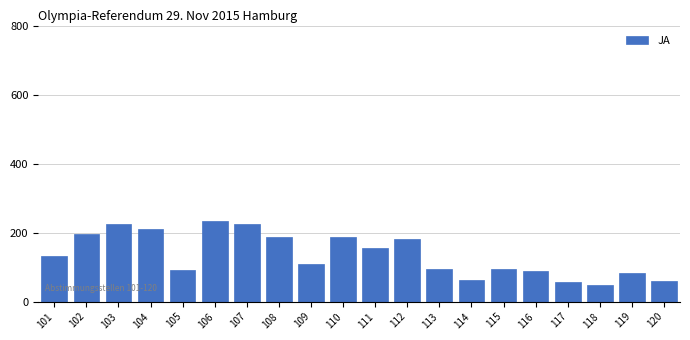

How many data points are less than 133?

10